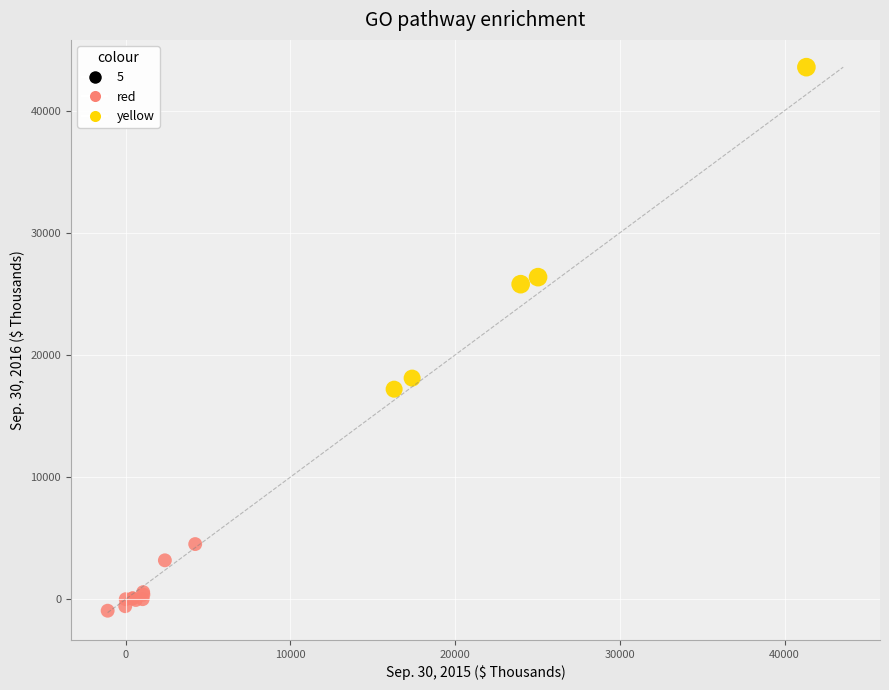

Which series has the widest spread of Y values?

yellow